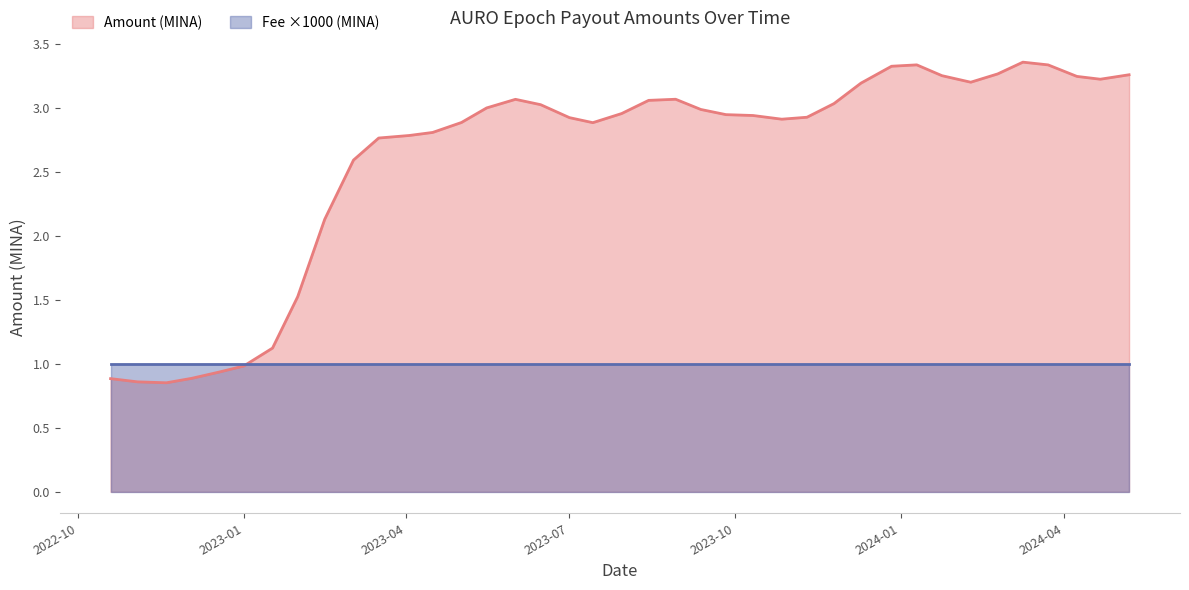

True or false: Amount (MINA) has a value of 1.4 at 2023-01-17.

False